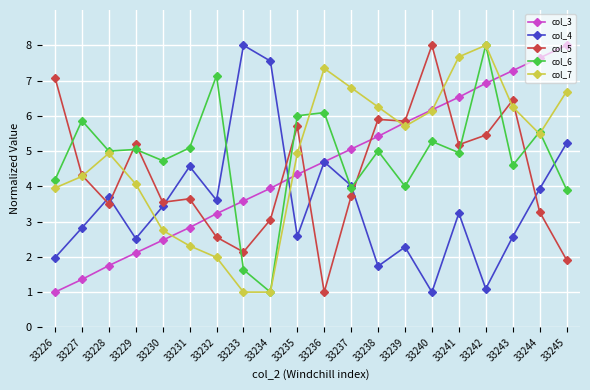

Does the chart have visible grid lines?

Yes